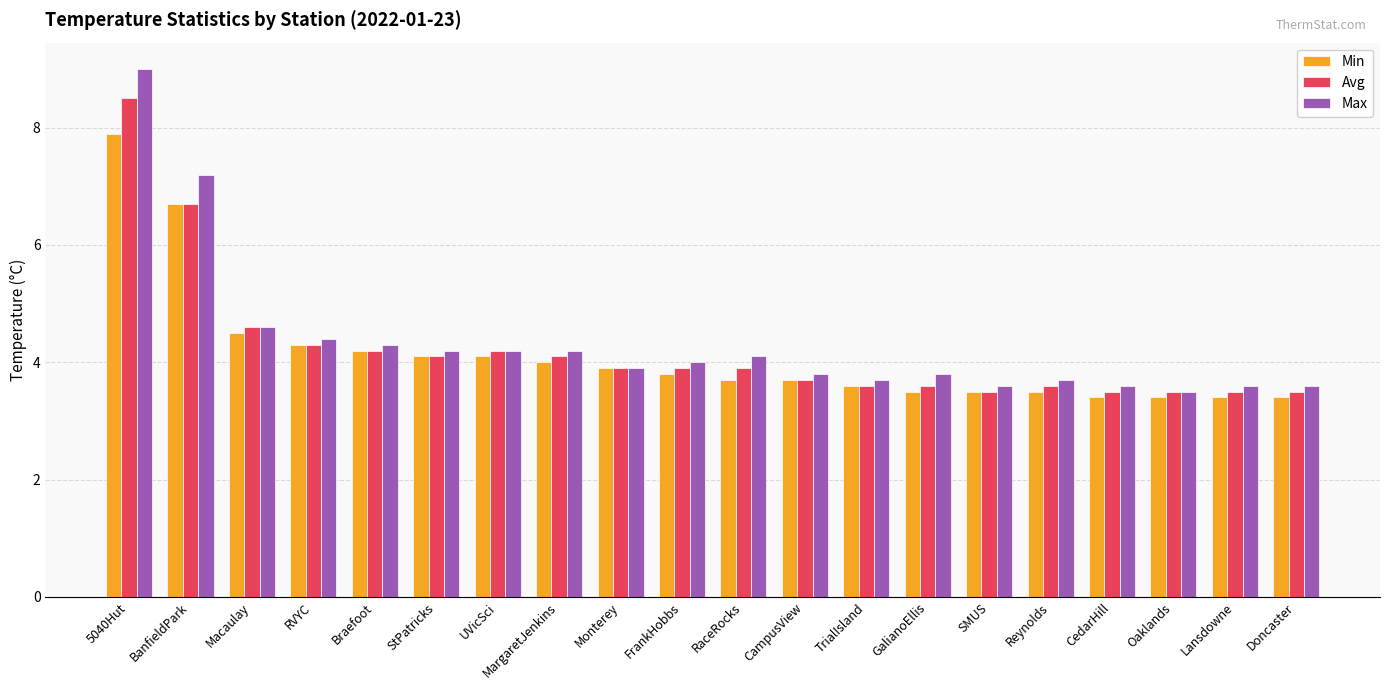

Which series changed the most between RVYC and Doncaster?

Min